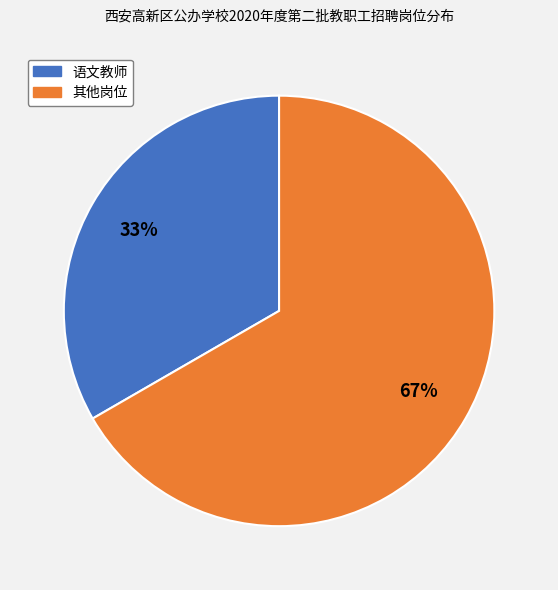

Which slice represents more than half of the pie?

其他岗位